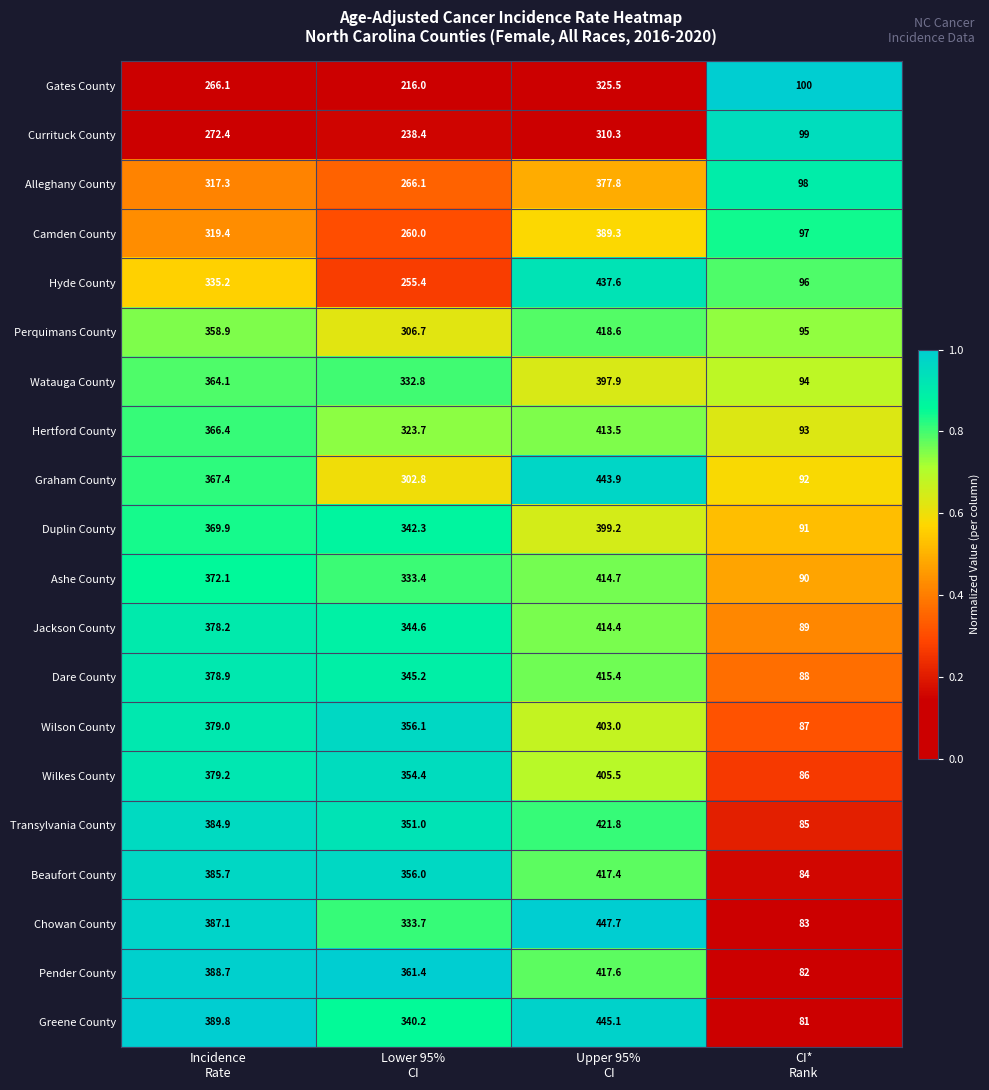

What is the average value of the Jackson County series?

306.6